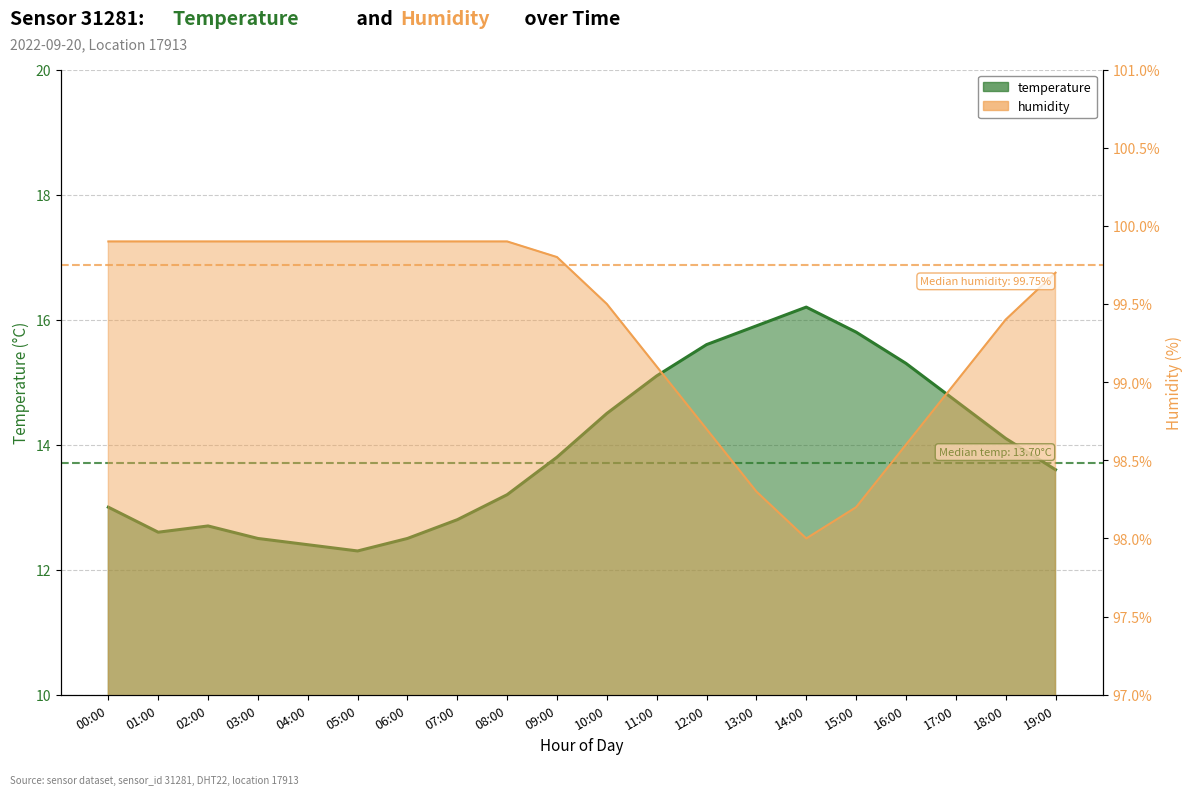

The value of temperature at 19:00 is 13.6. True or false?

True